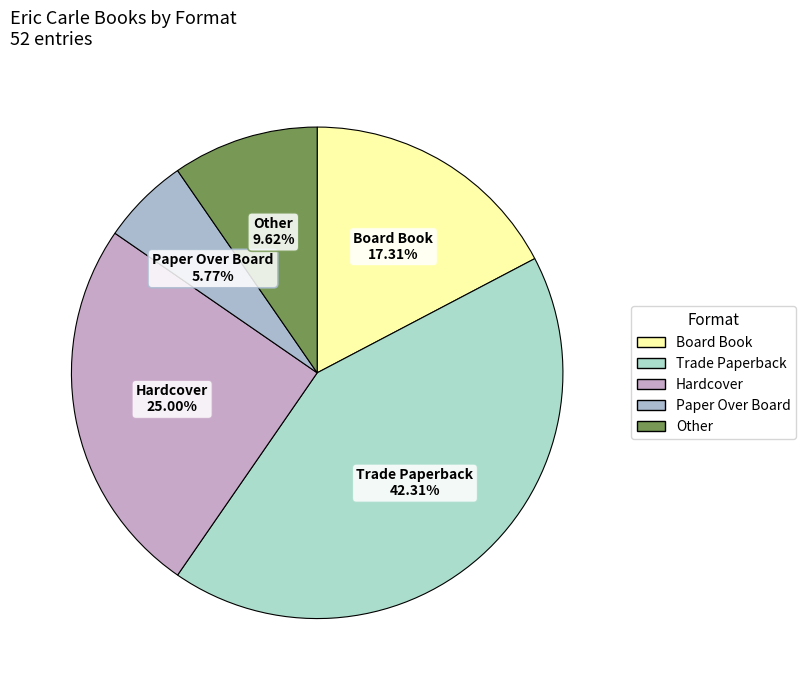

True or false: Trade Paperback accounts for 42% of the total.

True